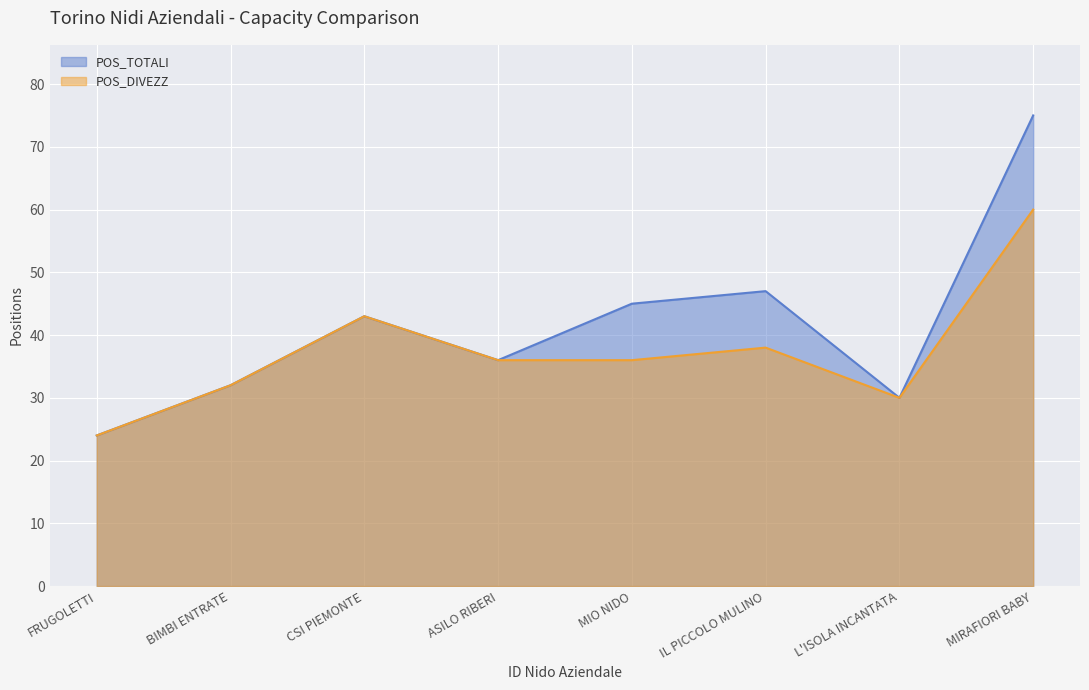

What is the difference between the maximum and minimum values in the POS_TOTALI line series?

51